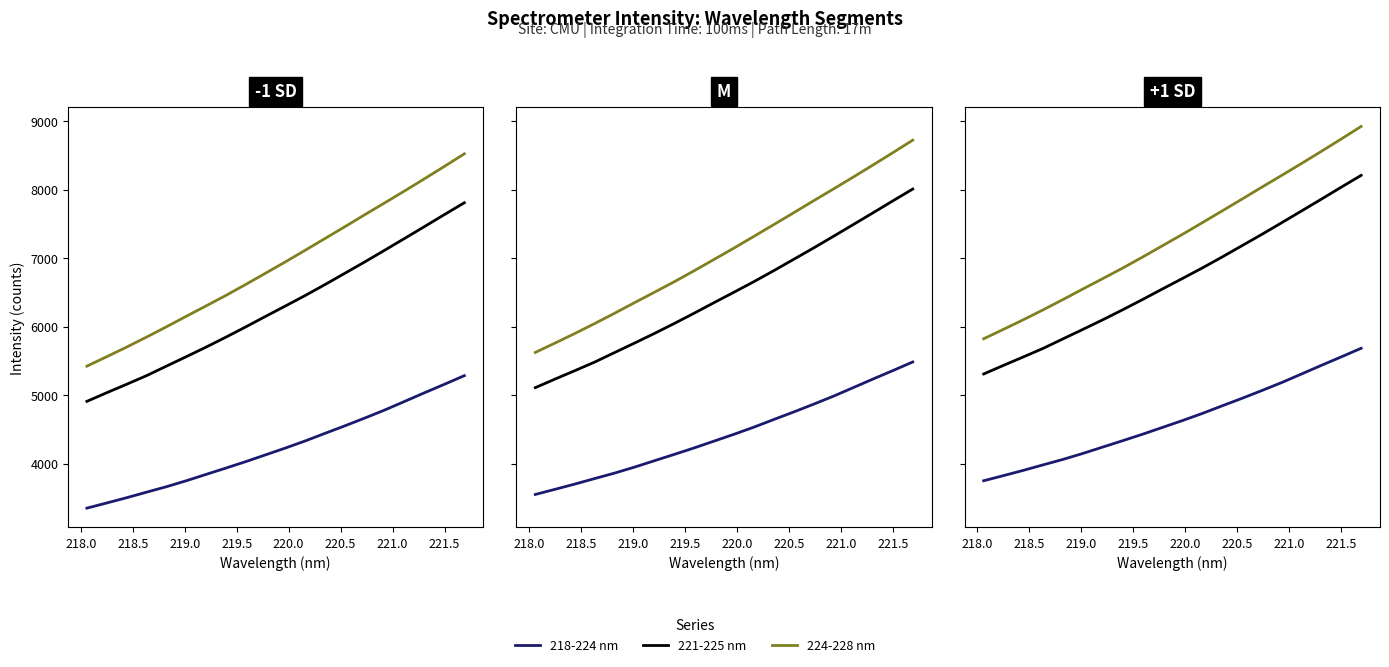

Which series has the largest total across all categories?

224-228 nm